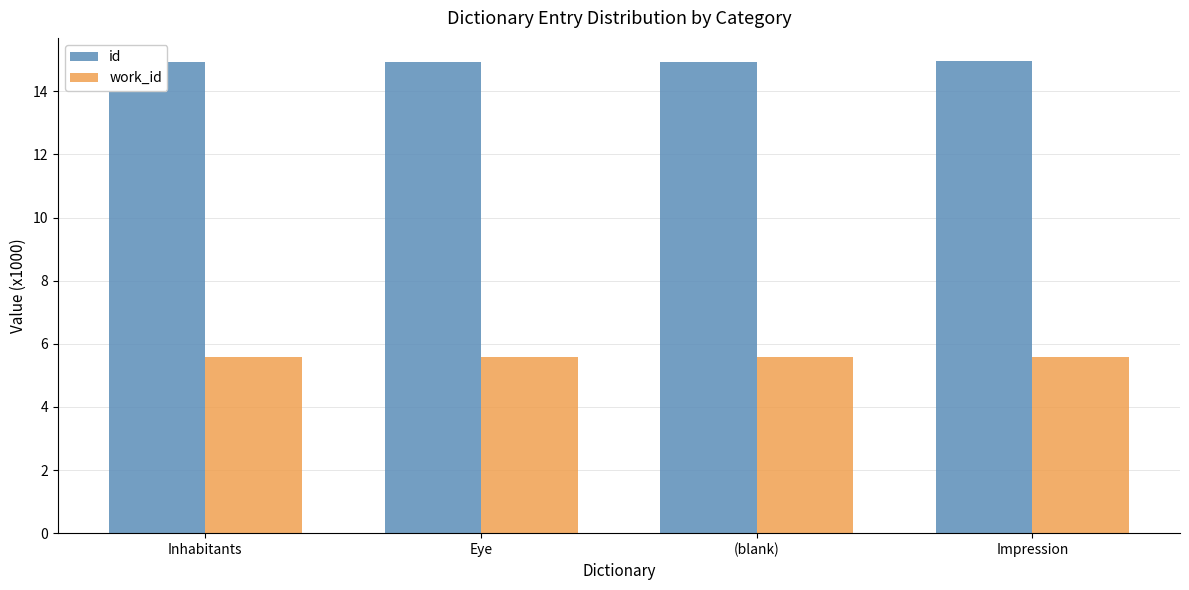

What is the maximum value for work_id?

5.6